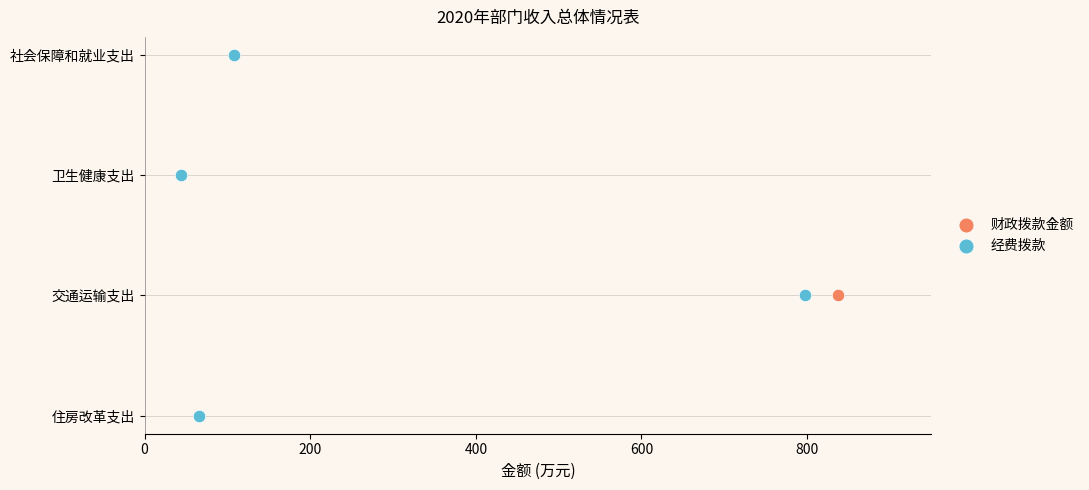

What are all the series names shown in the legend?

财政拨款金额, 经费拨款